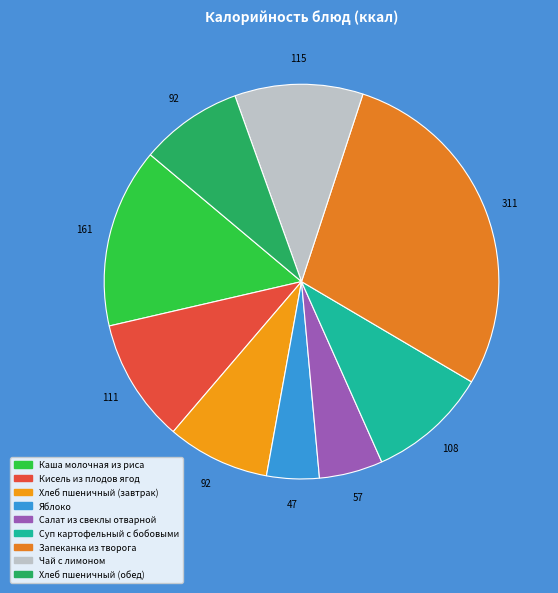

How many segments does this pie chart have?

9